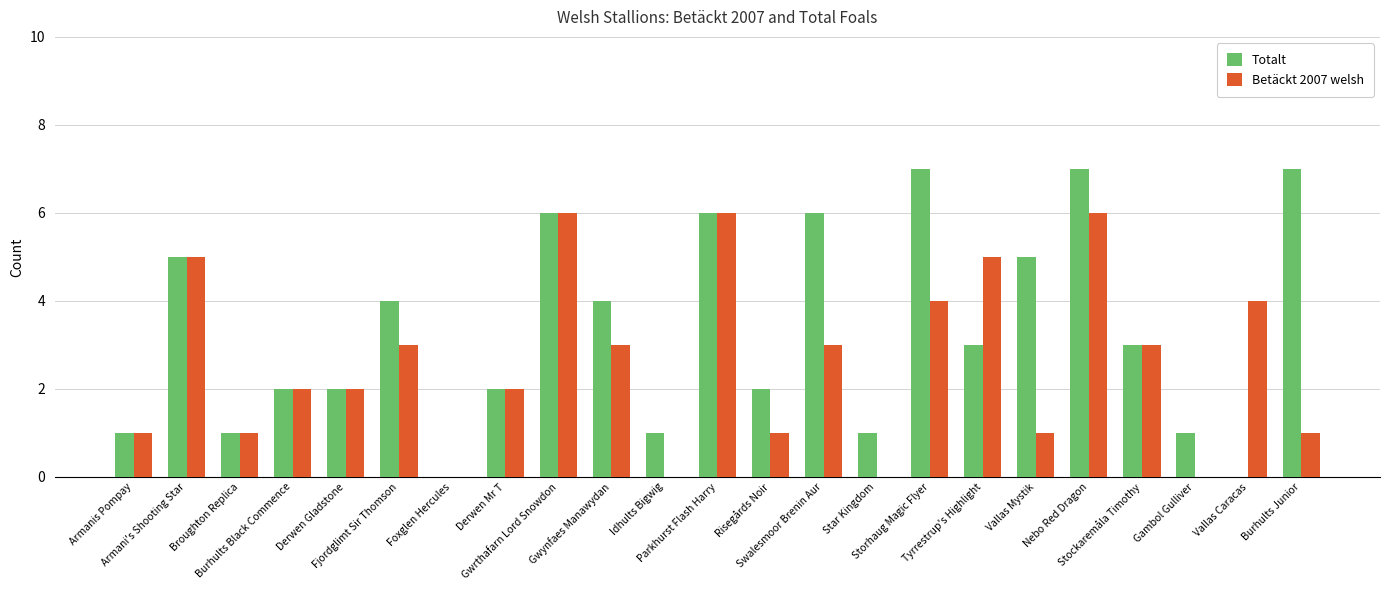

What is the spread (max minus min) of values at Gambol Gulliver?

1